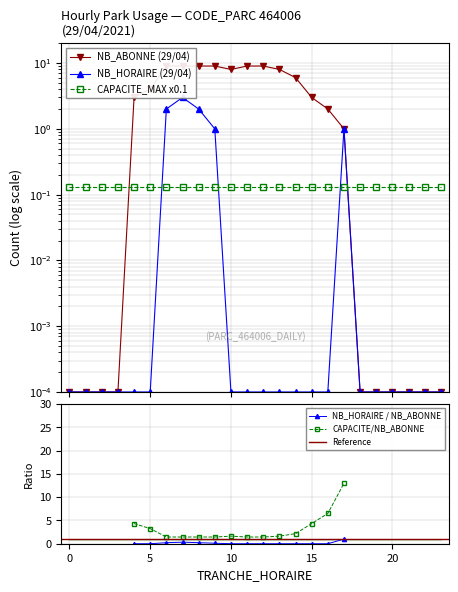

Is this an area chart (filled region under the line)?

No